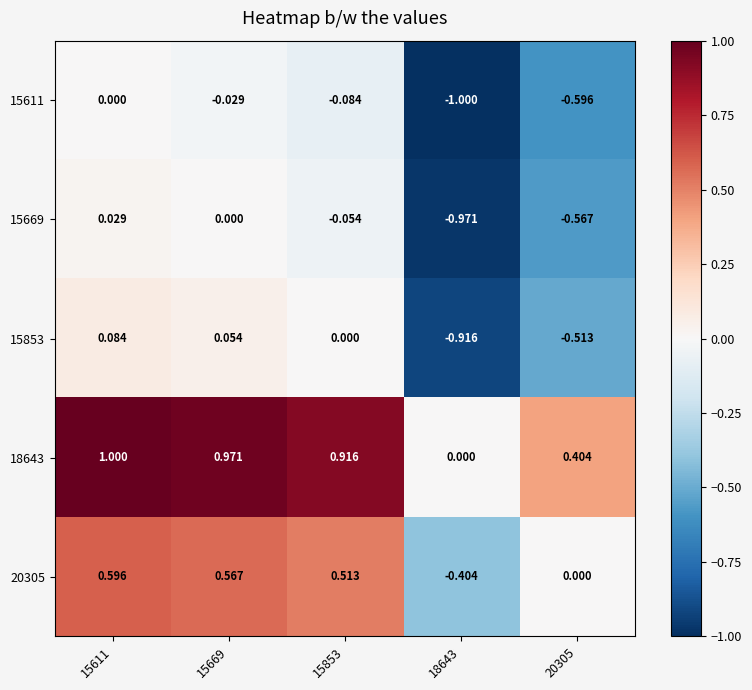

Is the value of 15669 at 15853 greater than the value of 15611 at 15669?

No